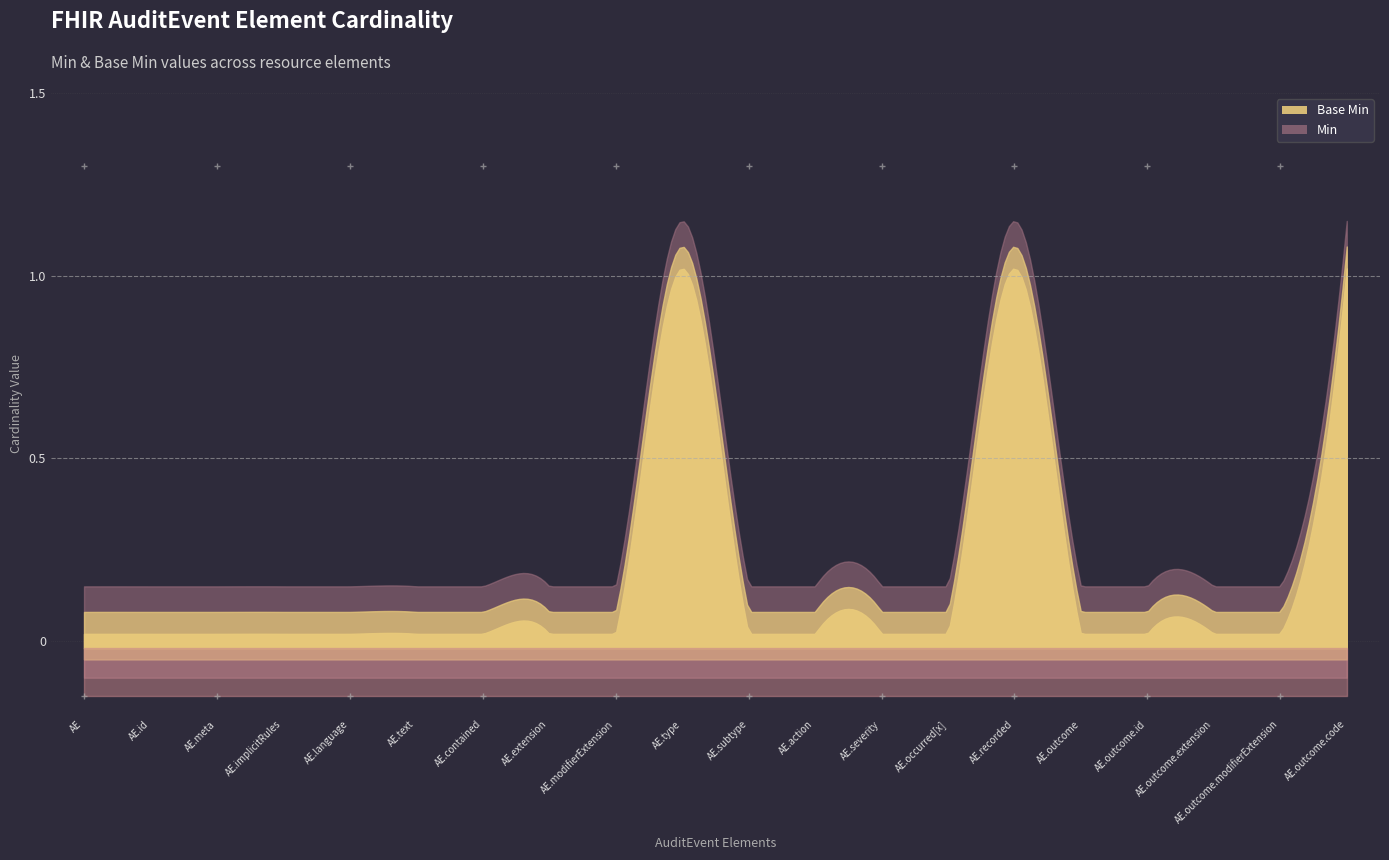

Which series has the widest spread of values?

Min